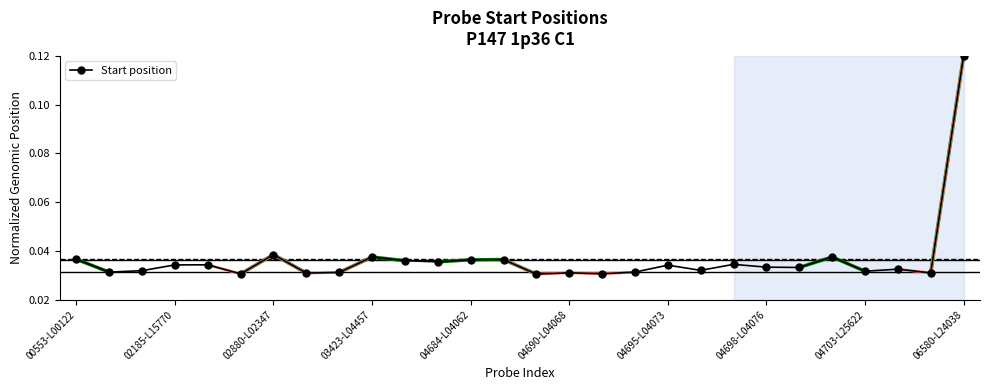

Count the values in the range 0 to 1.

28